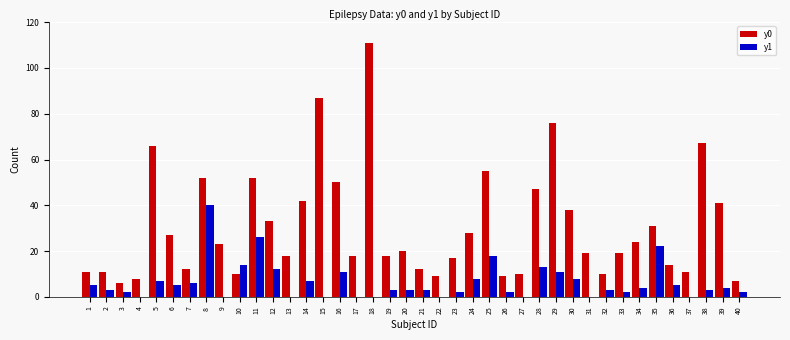

Reading left to right, extract all data points from this chart.

y0: 11	11	6	8	66	27	12	52	23	10	52	33	18	42	87	50	18	111	18	20	12	9	17	28	55	9	10	47	76	38	19	10	19	24	31	14	11	67	41	7
y1: 5	3	2	0	7	5	6	40	0	14	26	12	0	7	0	11	0	0	3	3	3	0	2	8	18	2	0	13	11	8	0	3	2	4	22	5	0	3	4	2